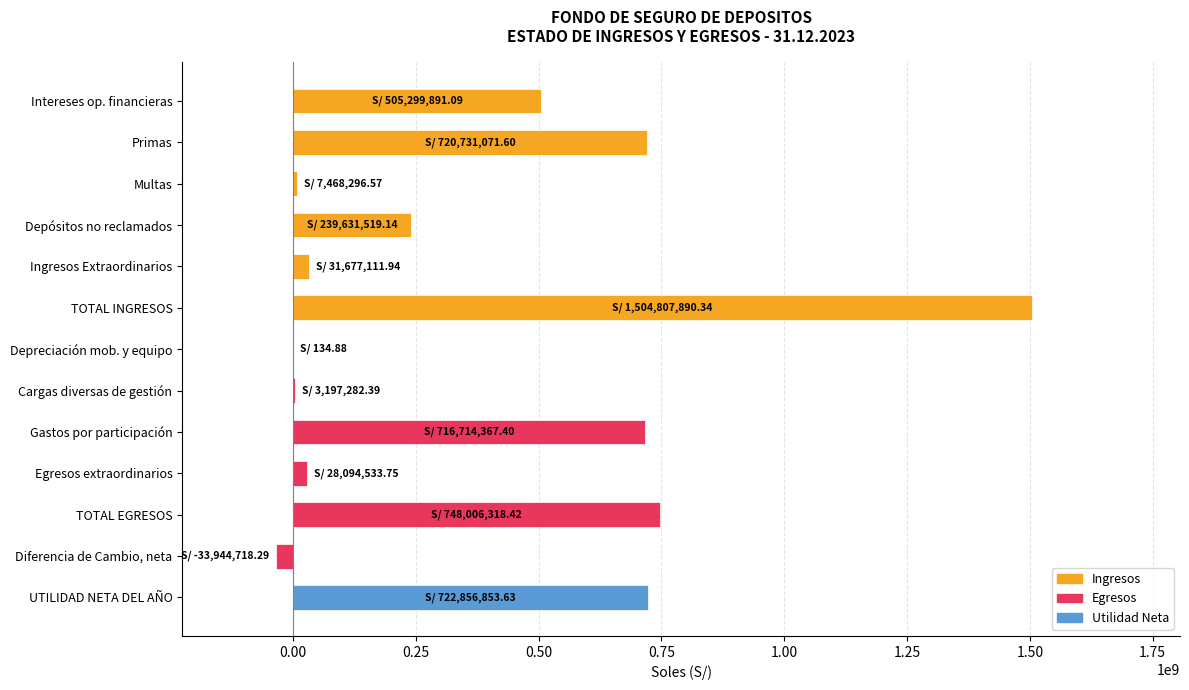

The chart shows a value of 722856853.6 at UTILIDAD NETA DEL AÑO. True or false?

True